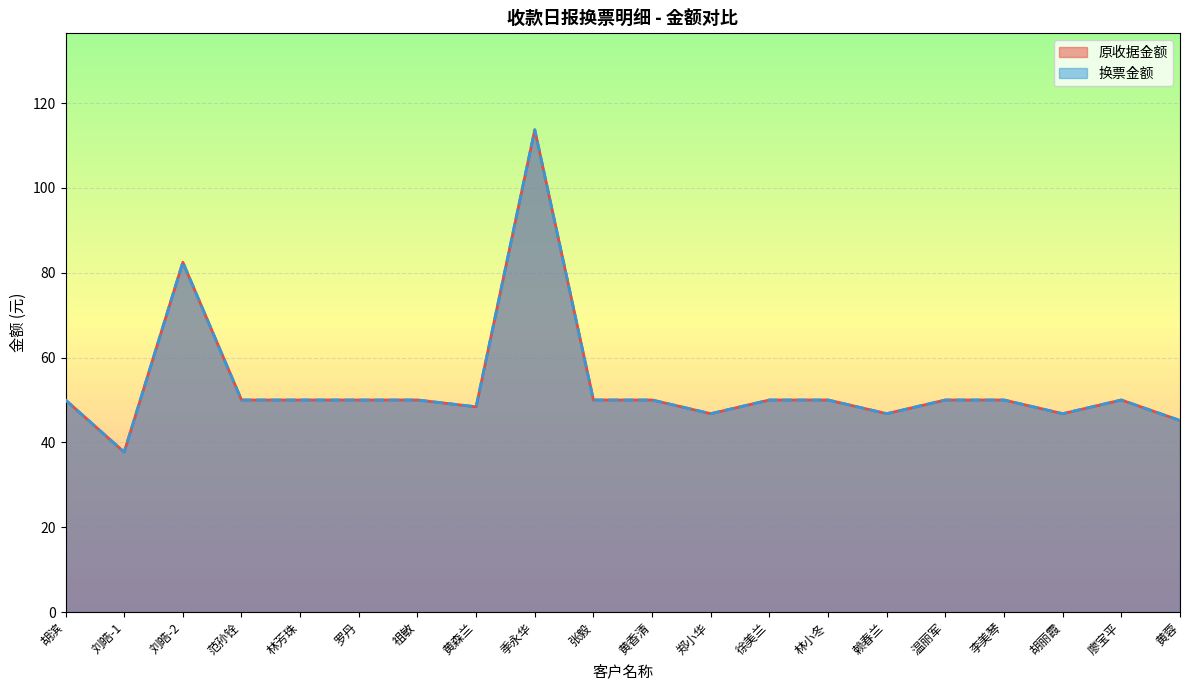

What is the sum of all 换票金额 values?

1067.8